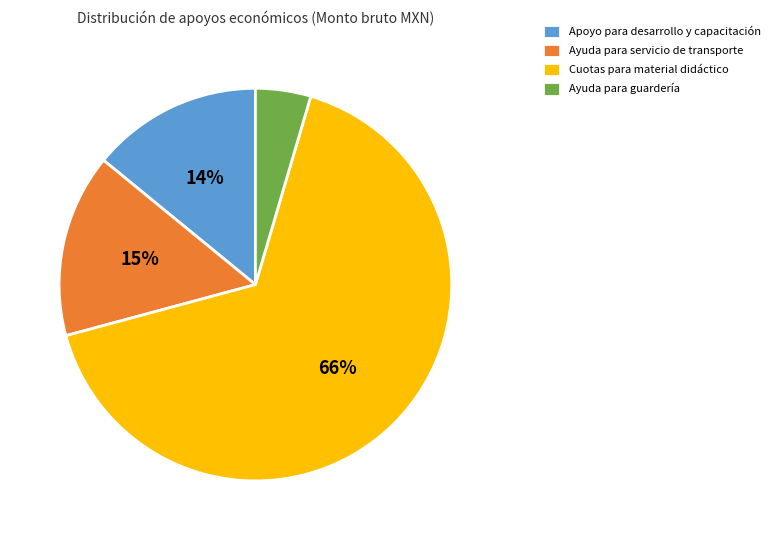

To the nearest percent, what percentage of the pie is Ayuda para servicio de transporte?

15%